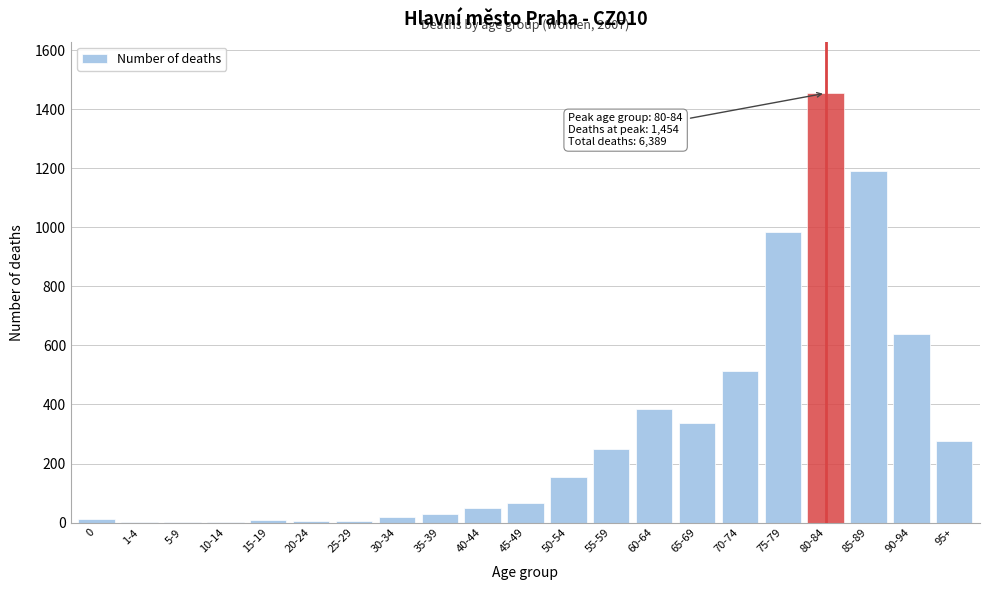

Where is the data nearest to the value 728?

90-94